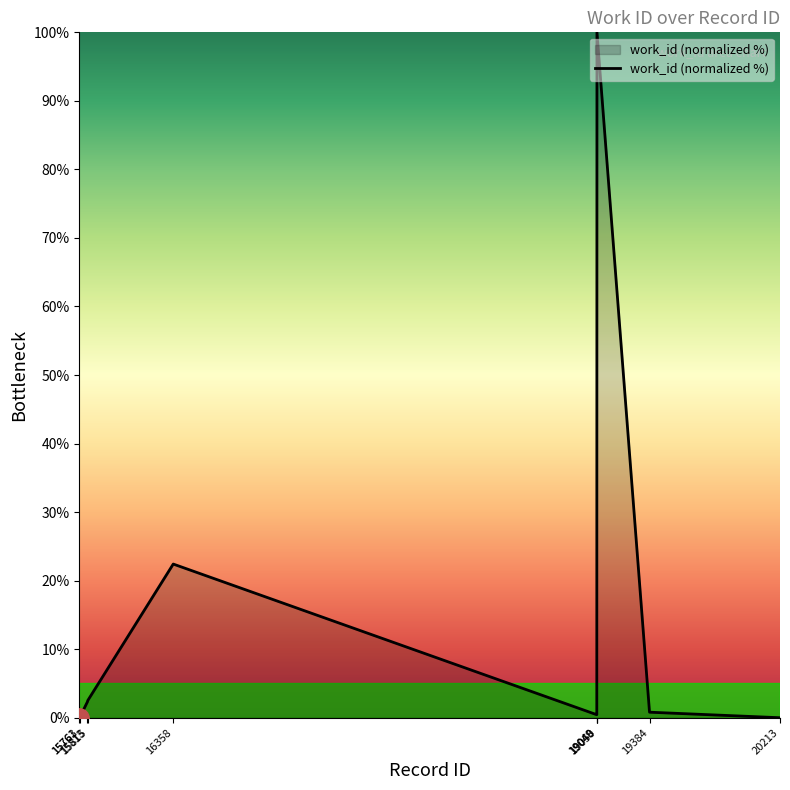

What is the sum of the values at 15815 and 19048?

3.0